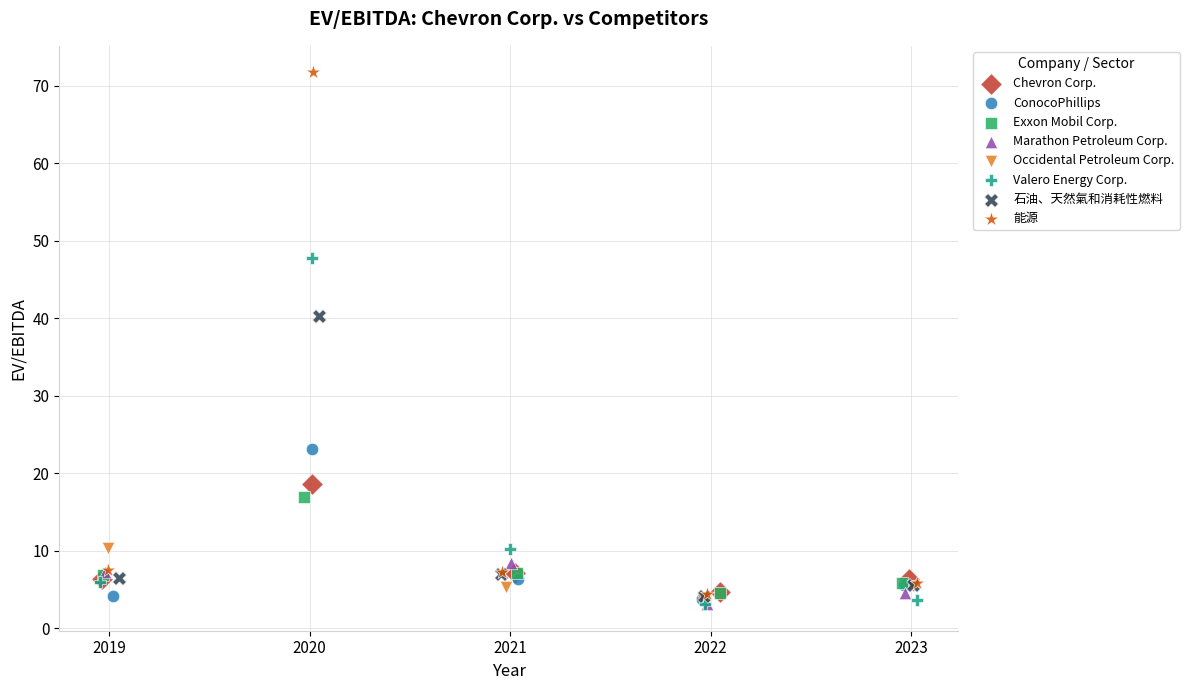

Which series has the widest spread of Y values?

能源